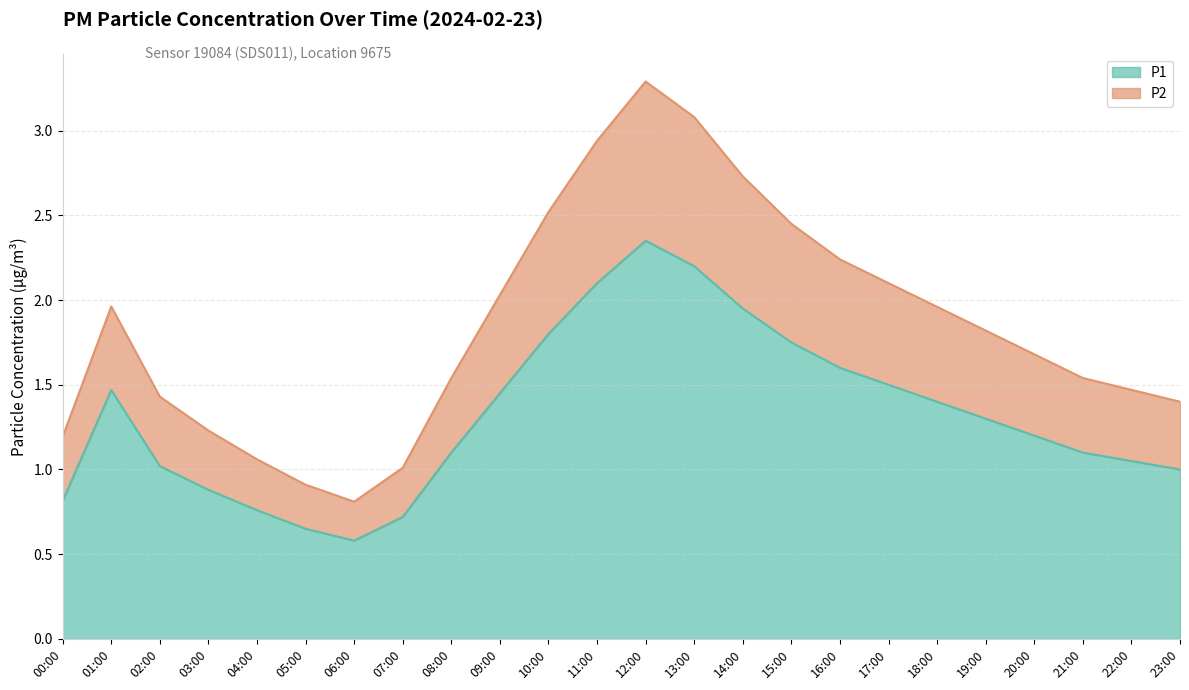

The P1 series shows 1.5 at 17:00. True or false?

True